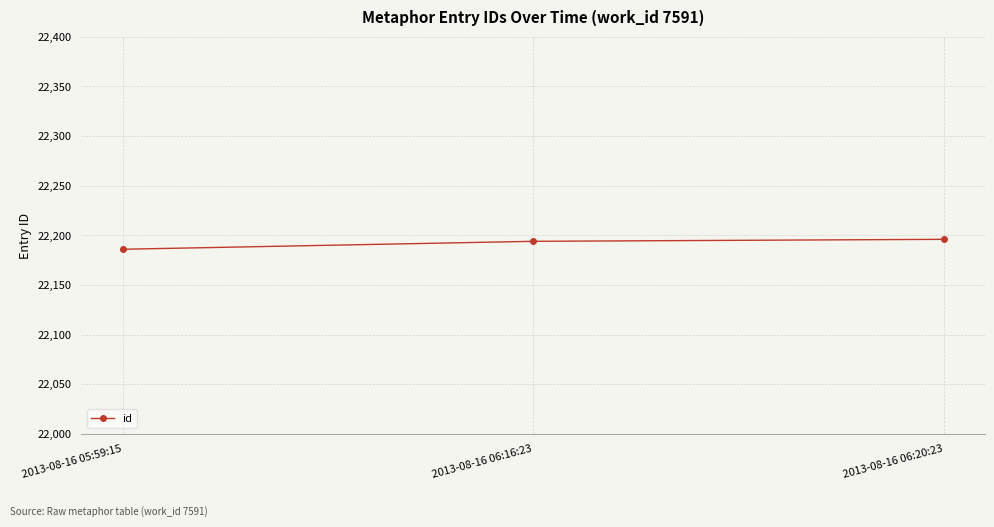

Reading right to left, list all the values displayed in this chart.

22196	22194	22186